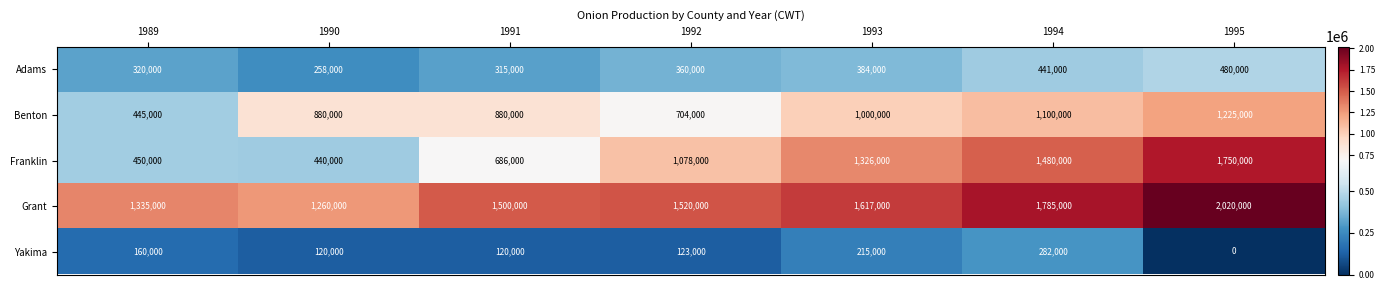

What is the maximum value shown in the chart?

2020000